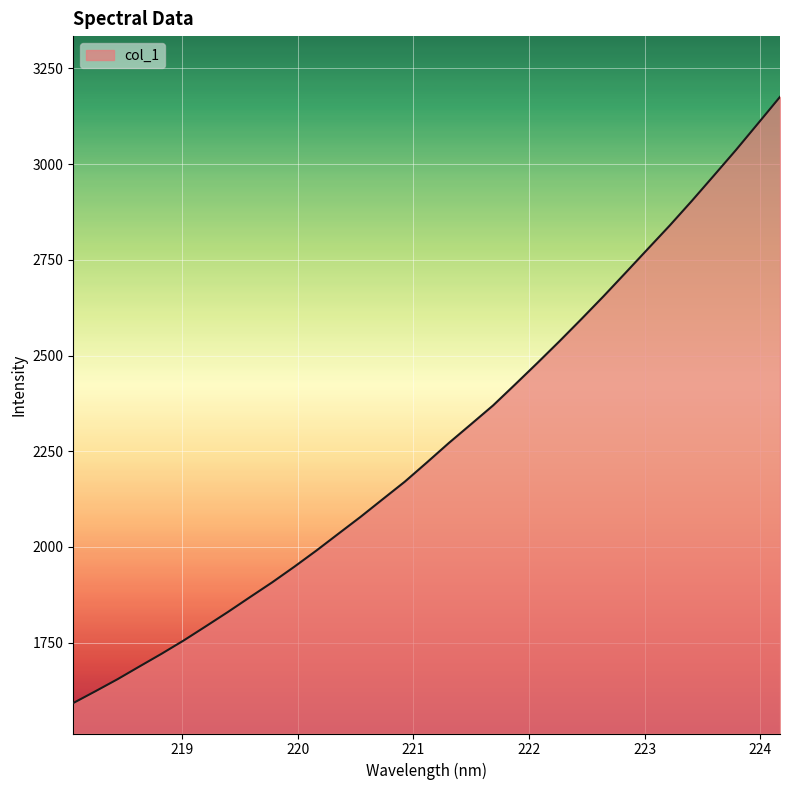

What is the difference between the maximum and minimum values?

1583.5